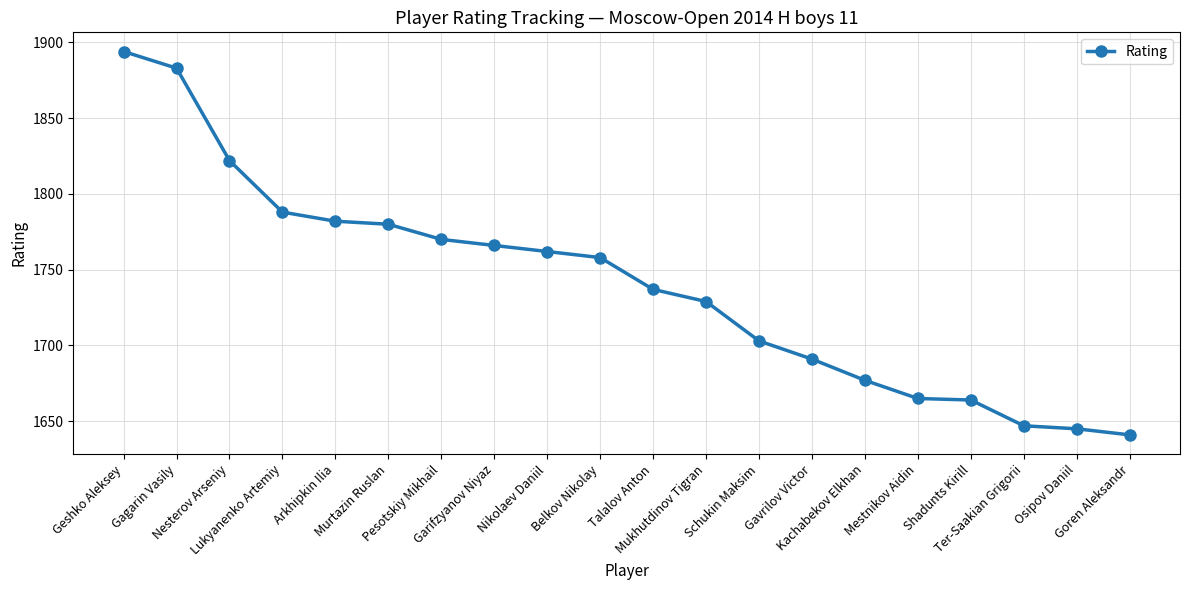

What is the difference between the maximum and minimum values?

253